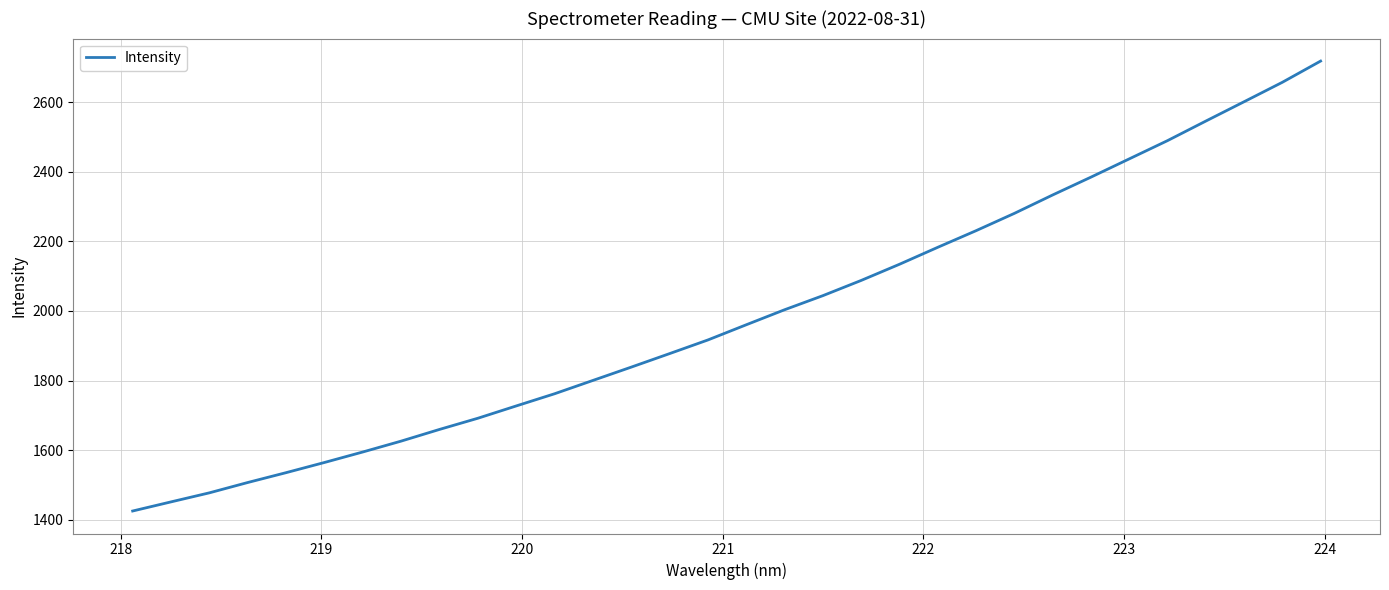

Does the chart have visible grid lines?

Yes